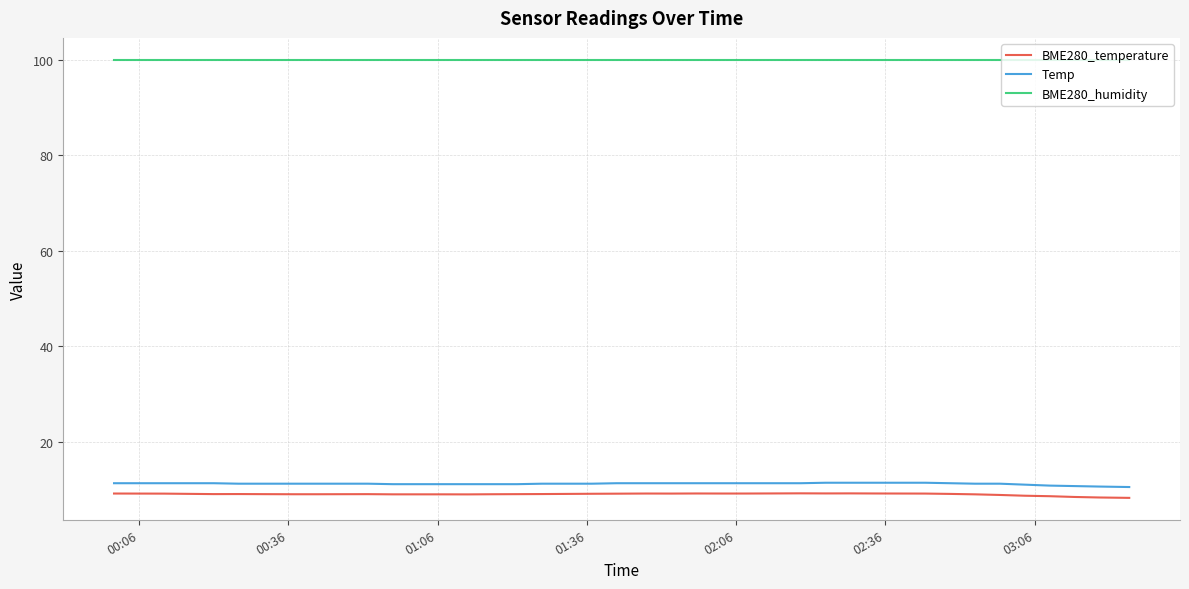

Which series has the largest total across all categories?

BME280_humidity